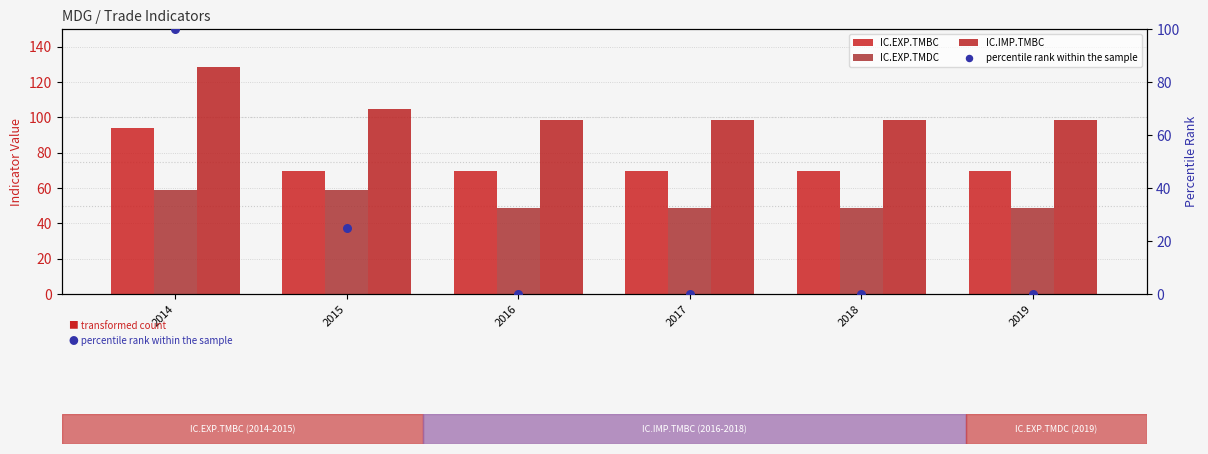

Is the value of IC.EXP.TMDC at 2016 greater than the value of IC.IMP.TMBC at 2016?

No